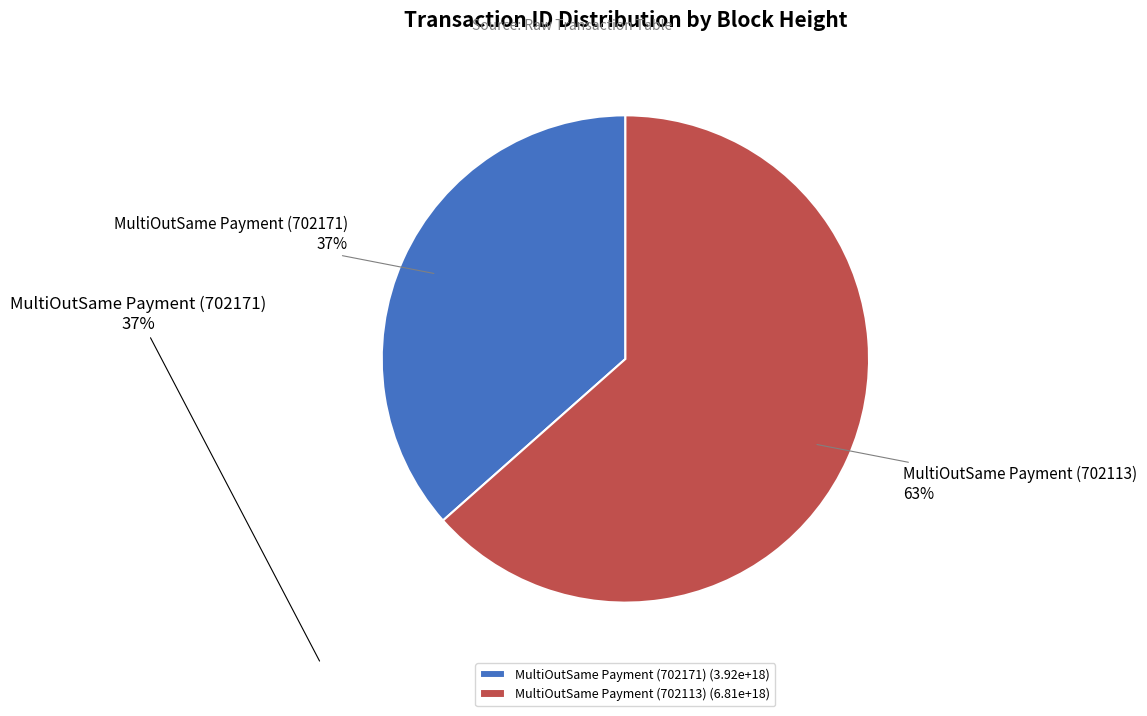

Is the sum of MultiOutSame Payment (702113) and MultiOutSame Payment (702171) greater than half?

Yes